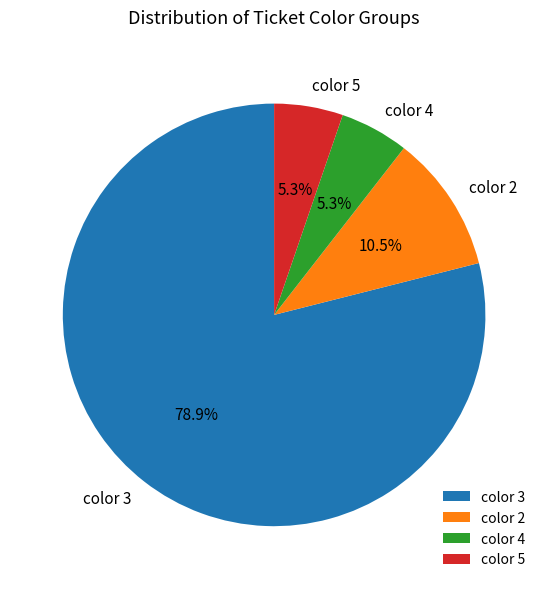

What is the largest slice in the pie chart?

color 3